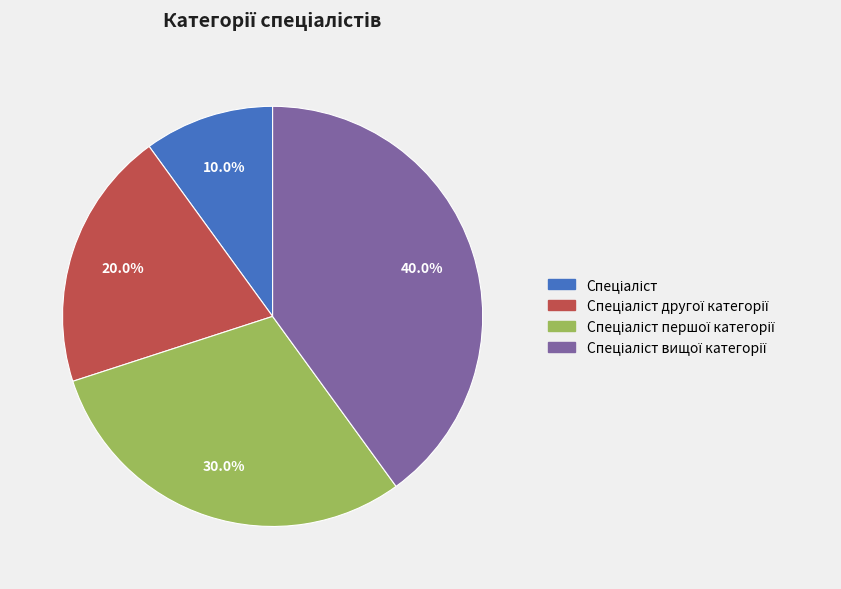

Is there any slice that represents more than half of the pie?

No